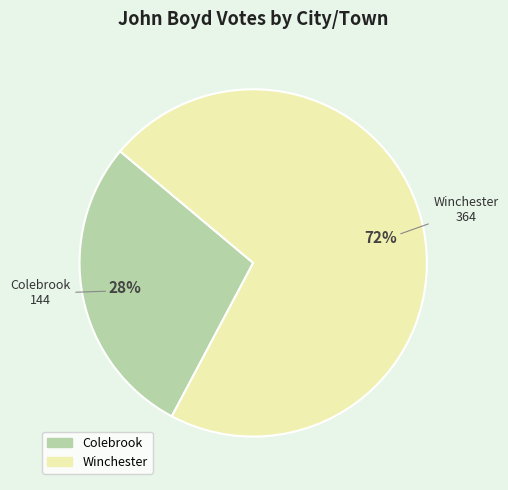

Is the sum of Colebrook and Winchester greater than half?

Yes